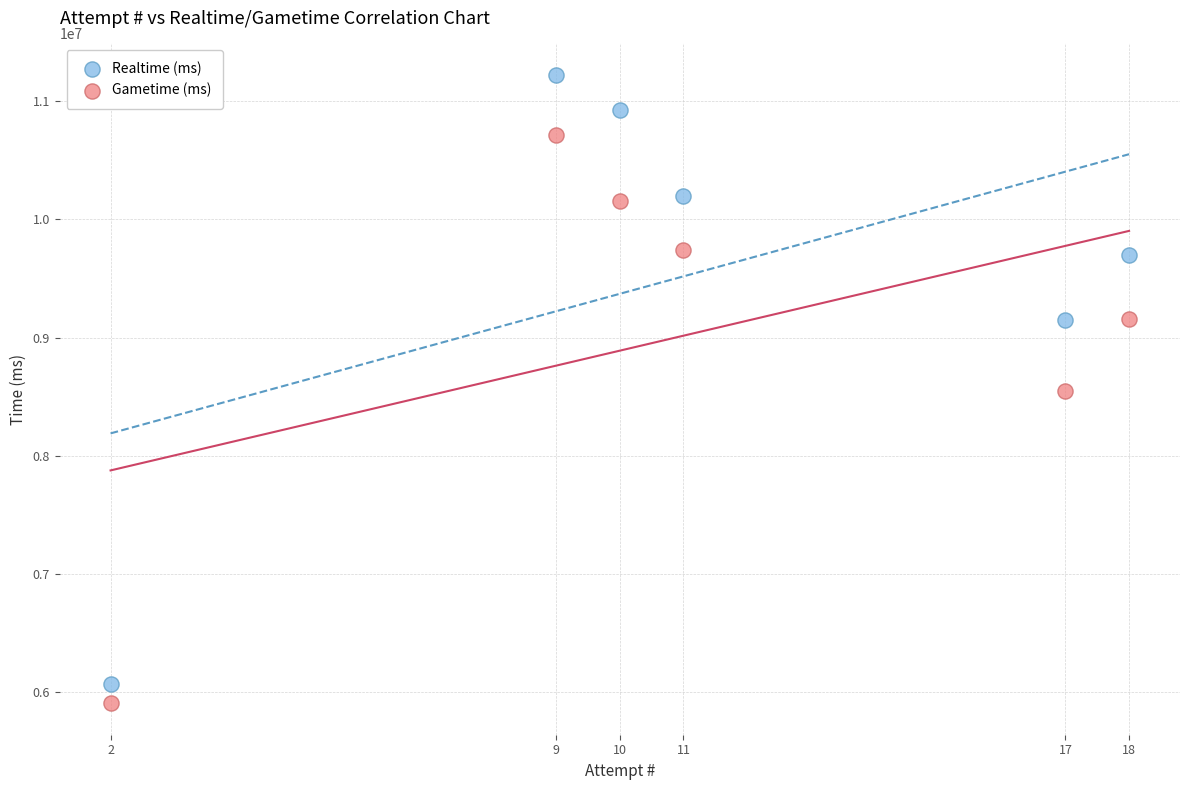

What is the X range (max minus min) for the scatter plot?

16